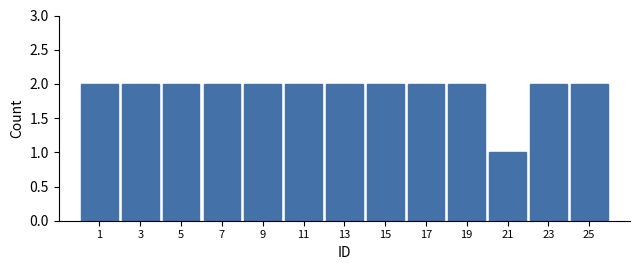

Reading left to right, extract all data points from this chart.

1=2	3=2	5=2	7=2	9=2	11=2	13=2	15=2	17=2	19=2	21=1	23=2	25=2